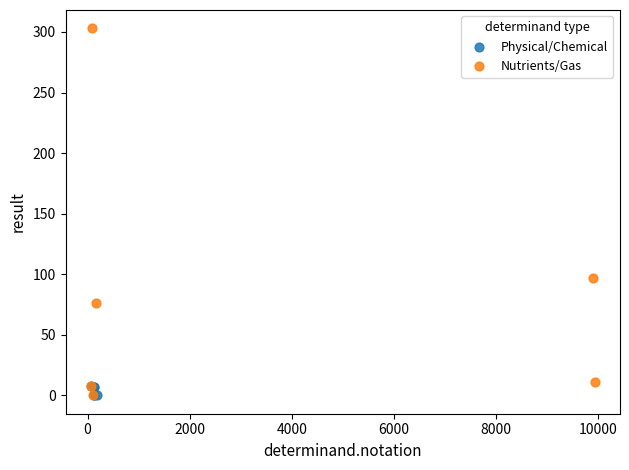

Which series reaches the maximum Y coordinate?

Nutrients/Gas